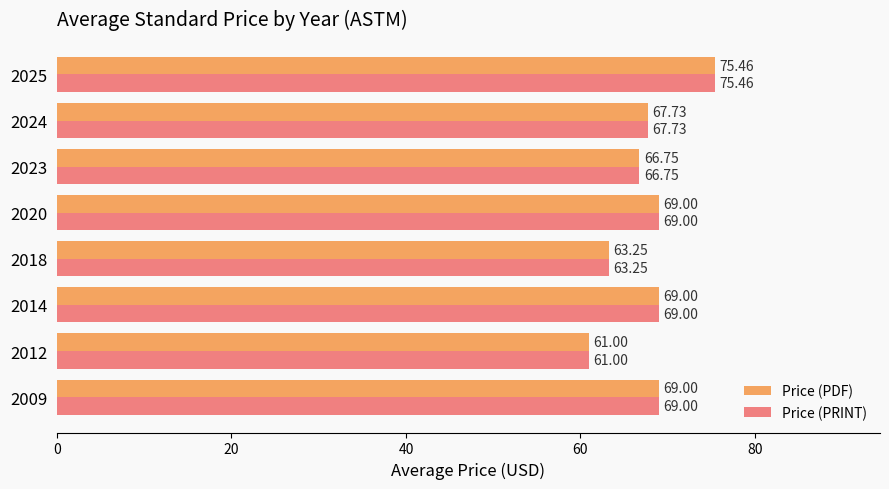

What are all the series names shown in the legend?

Price (PDF), Price (PRINT)